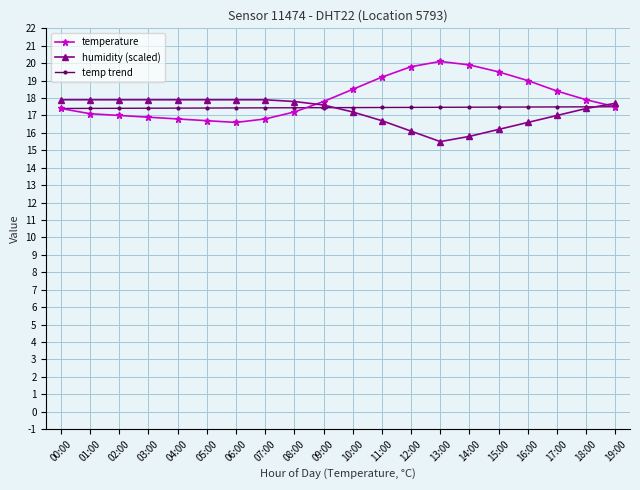

What is the minimum value shown in the chart?

15.5